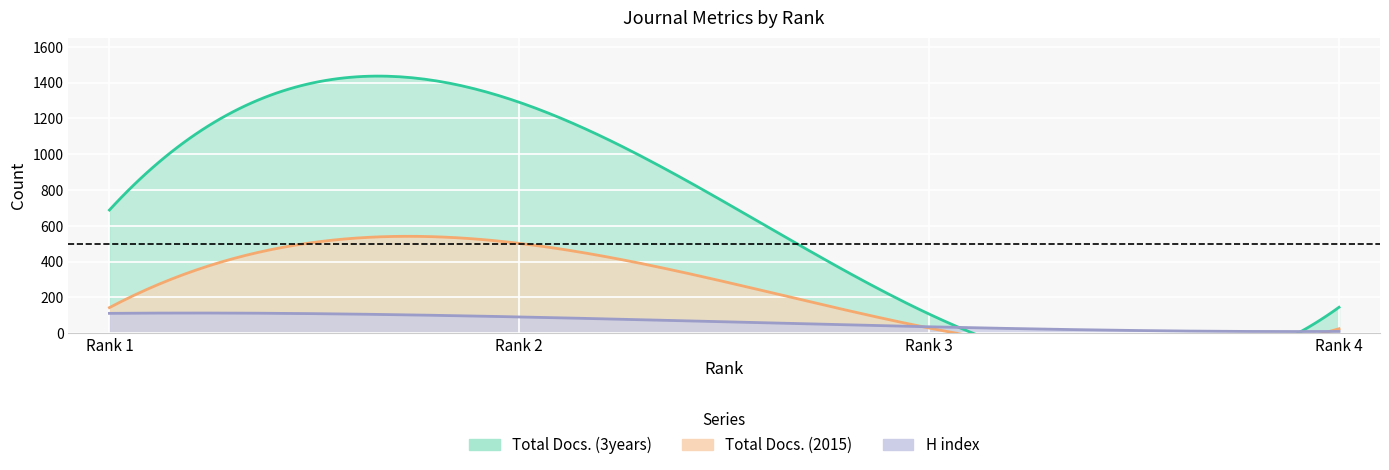

True or false: Total Docs. (2015) and Total Docs. (3years) cross at least once.

False